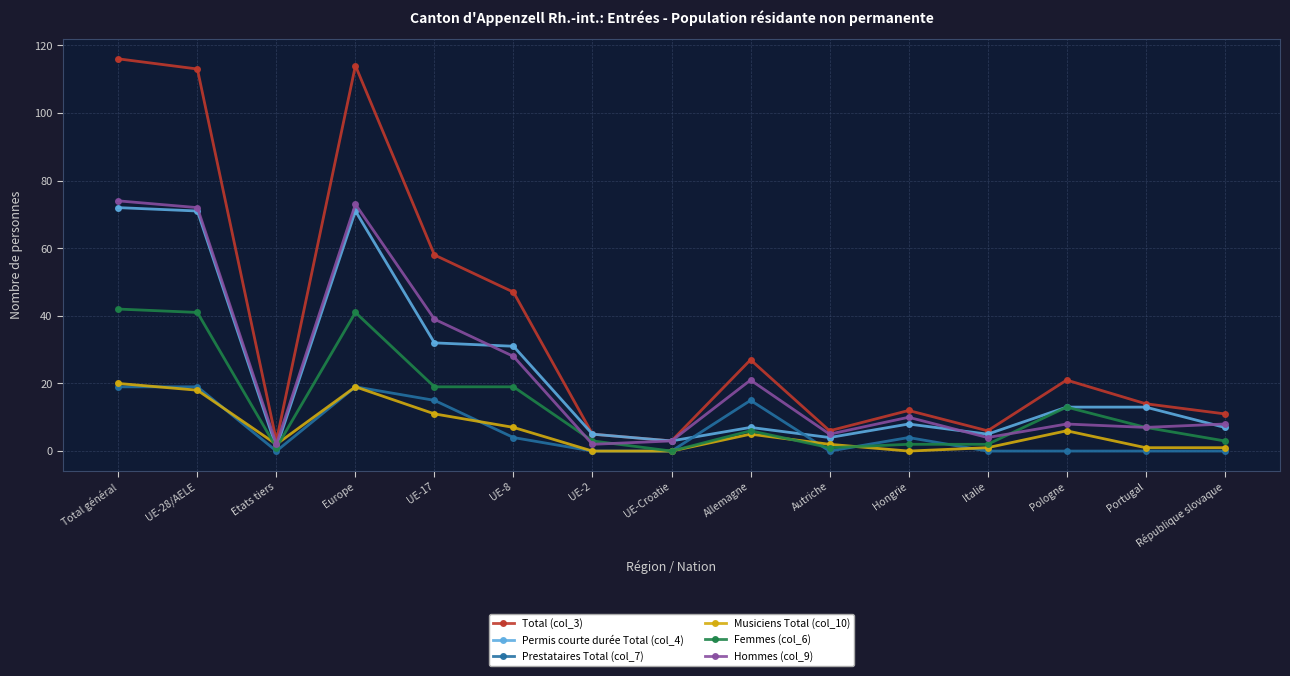

How many lines are shown in the chart?

6